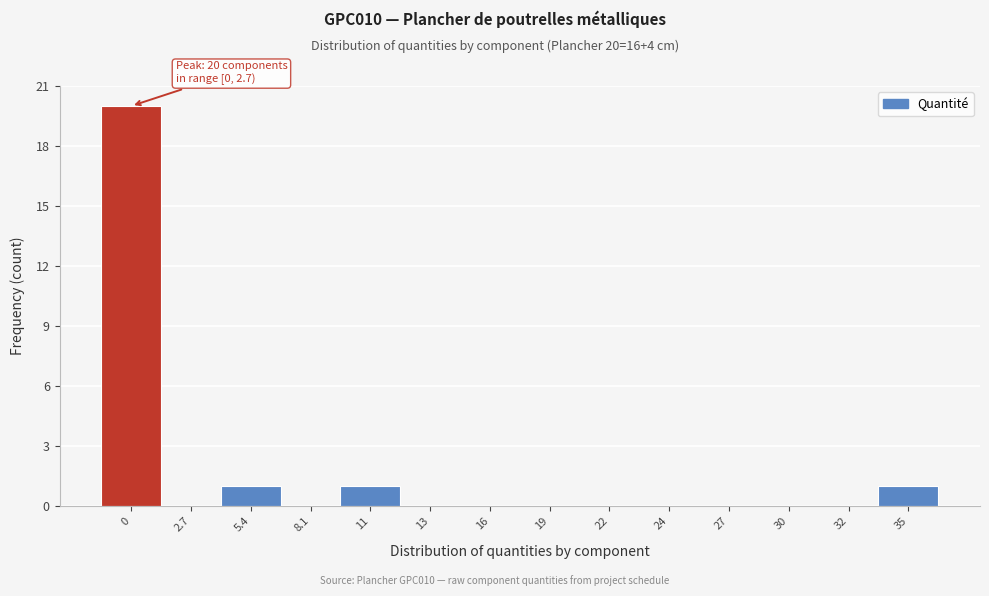

Reading right to left, what are all the values shown in this chart?

35=1	32=0	30=0	27=0	24=0	22=0	19=0	16=0	13=0	11=1	8.1=0	5.4=1	2.7=0	0=20